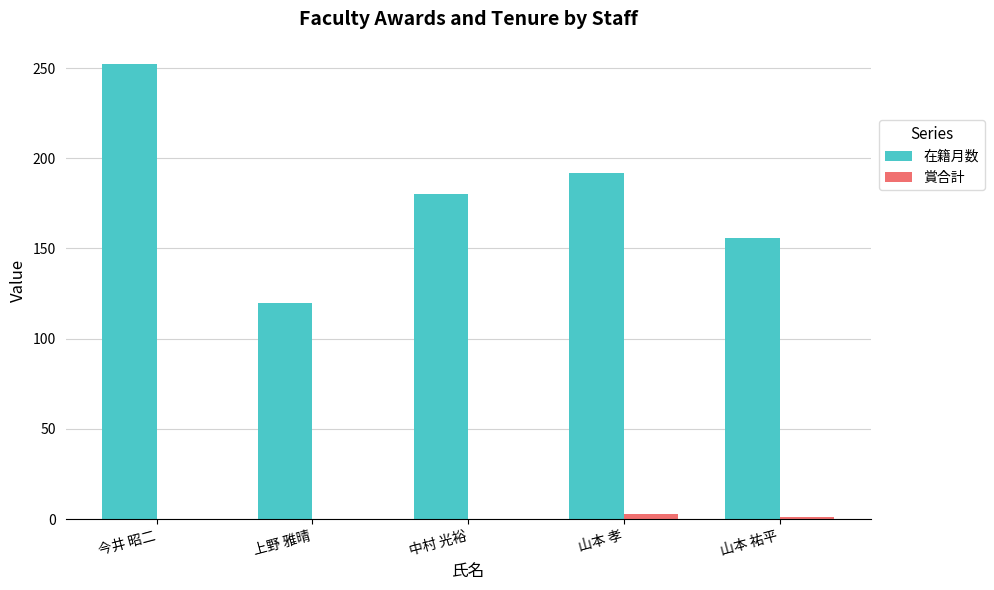

What is the sum of all 在籍月数 values?

900